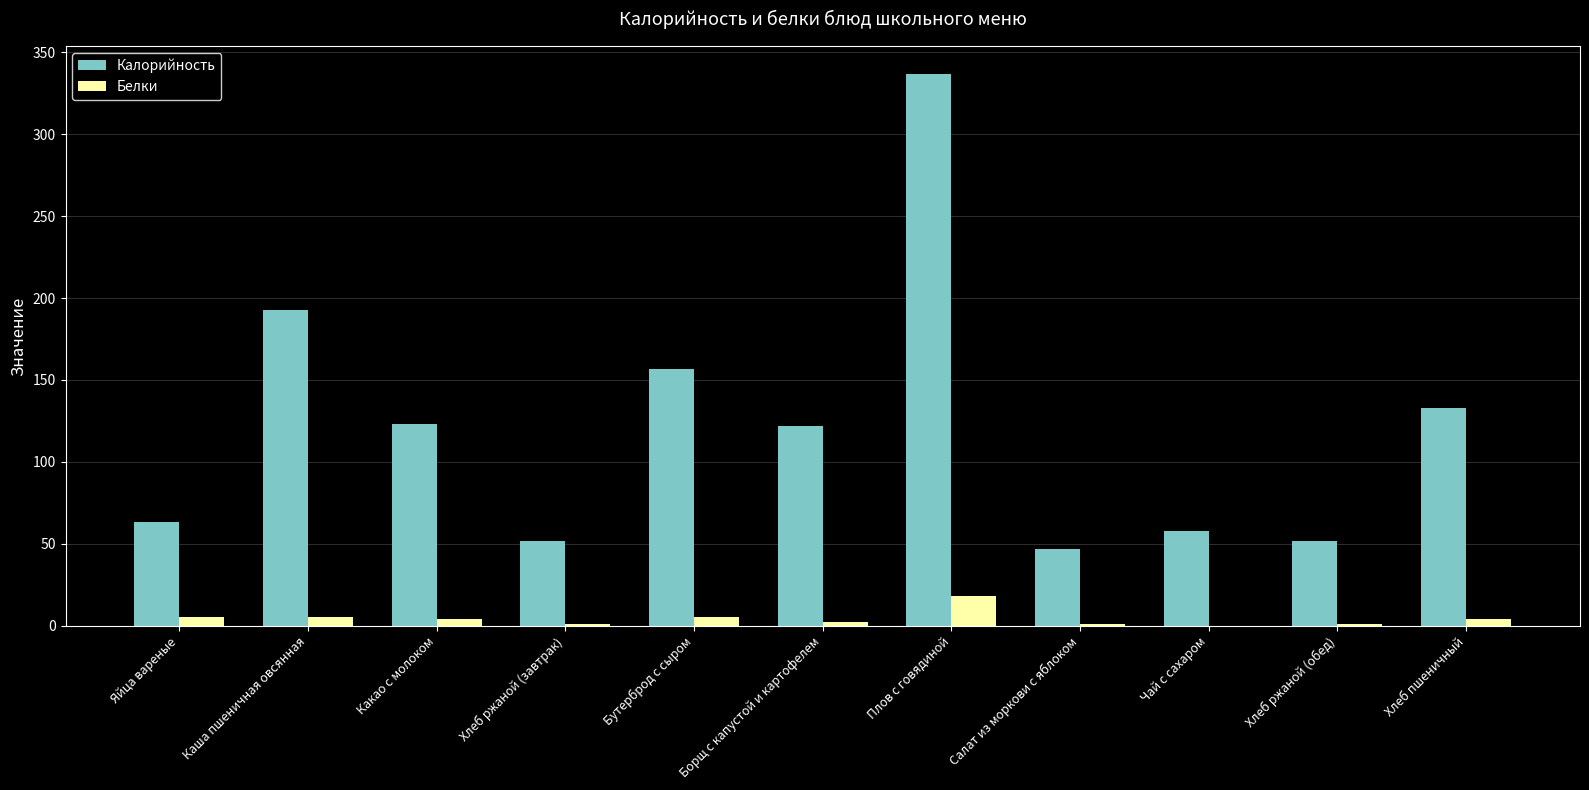

Between Каша пшеничная овсянная and Чай с сахаром, which series saw the biggest shift?

Калорийность